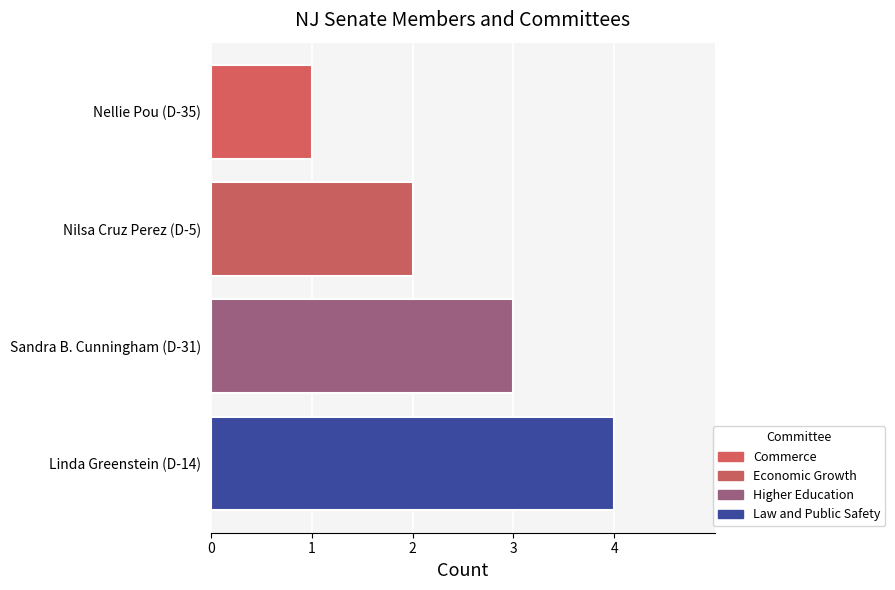

At which label is the value closest to 2?

Nilsa Cruz Perez (D-5)